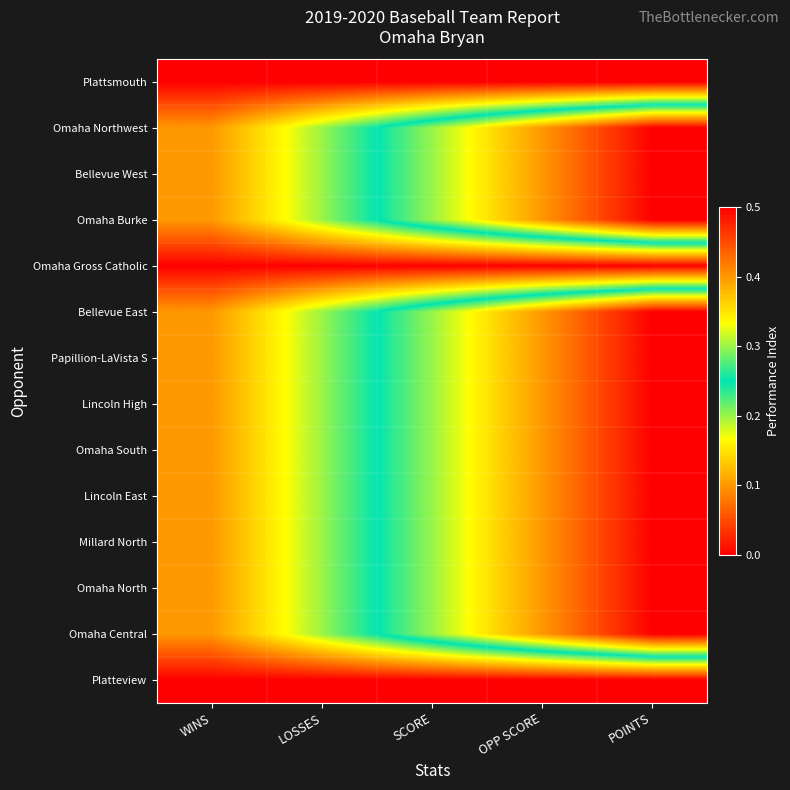

Reading right to left, what are all the values shown in this chart?

Plattsmouth: POINTS=0.0	OPP SCORE=0.0	SCORE=0.0	LOSSES=0.0	WINS=0.0
Omaha Northwest: POINTS=0.5	OPP SCORE=0.4	SCORE=0.3	LOSSES=0.2	WINS=0.1
Bellevue West: POINTS=0.5	OPP SCORE=0.4	SCORE=0.3	LOSSES=0.2	WINS=0.1
Omaha Burke: POINTS=0.5	OPP SCORE=0.4	SCORE=0.3	LOSSES=0.2	WINS=0.1
Omaha Gross Catholic: POINTS=0.0	OPP SCORE=0.0	SCORE=0.0	LOSSES=0.0	WINS=0.0
Bellevue East: POINTS=0.5	OPP SCORE=0.4	SCORE=0.3	LOSSES=0.2	WINS=0.1
Papillion-LaVista S: POINTS=0.5	OPP SCORE=0.4	SCORE=0.3	LOSSES=0.2	WINS=0.1
Lincoln High: POINTS=0.5	OPP SCORE=0.4	SCORE=0.3	LOSSES=0.2	WINS=0.1
Omaha South: POINTS=0.5	OPP SCORE=0.4	SCORE=0.3	LOSSES=0.2	WINS=0.1
Lincoln East: POINTS=0.5	OPP SCORE=0.4	SCORE=0.3	LOSSES=0.2	WINS=0.1
Millard North: POINTS=0.5	OPP SCORE=0.4	SCORE=0.3	LOSSES=0.2	WINS=0.1
Omaha North: POINTS=0.5	OPP SCORE=0.4	SCORE=0.3	LOSSES=0.2	WINS=0.1
Omaha Central: POINTS=0.5	OPP SCORE=0.4	SCORE=0.3	LOSSES=0.2	WINS=0.1
Platteview: POINTS=0.0	OPP SCORE=0.0	SCORE=0.0	LOSSES=0.0	WINS=0.0